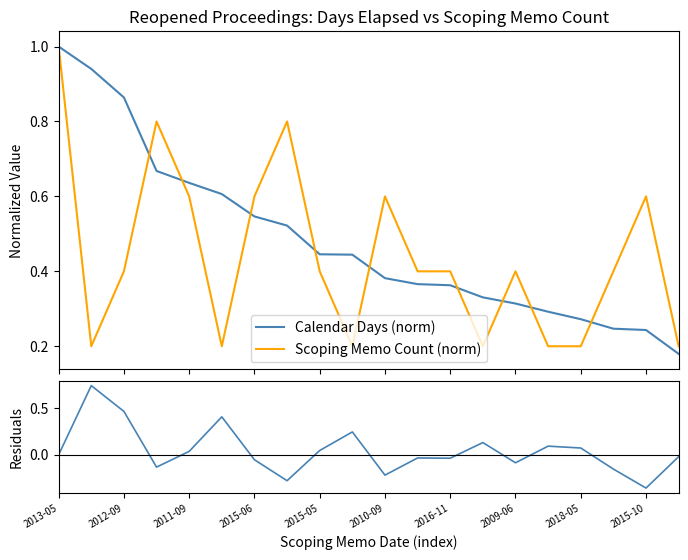

Which series has the largest range (max minus min)?

Residuals